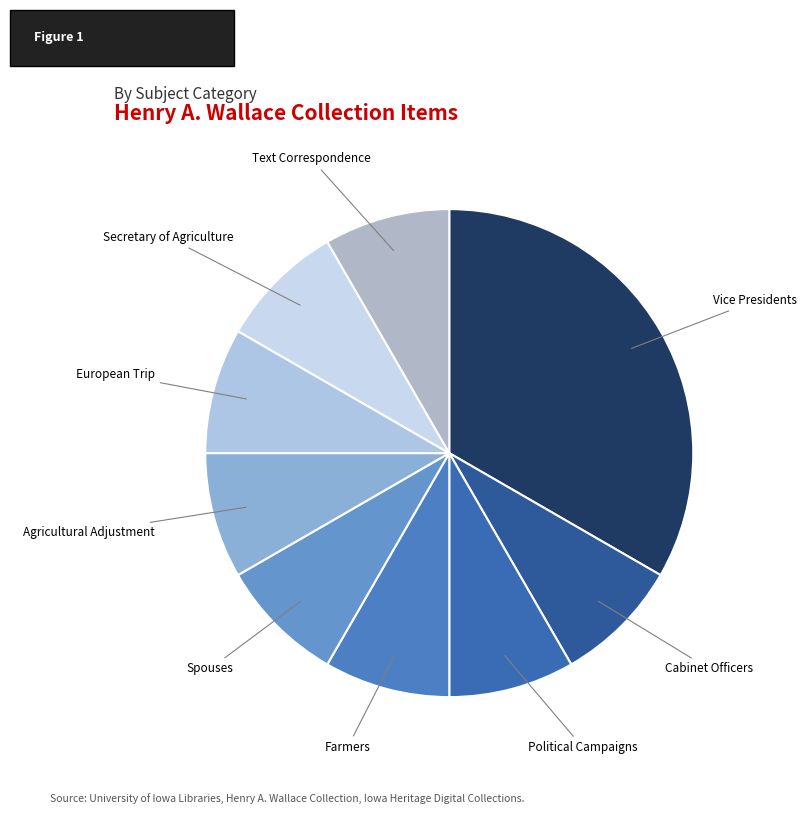

How many segments does this pie chart have?

9